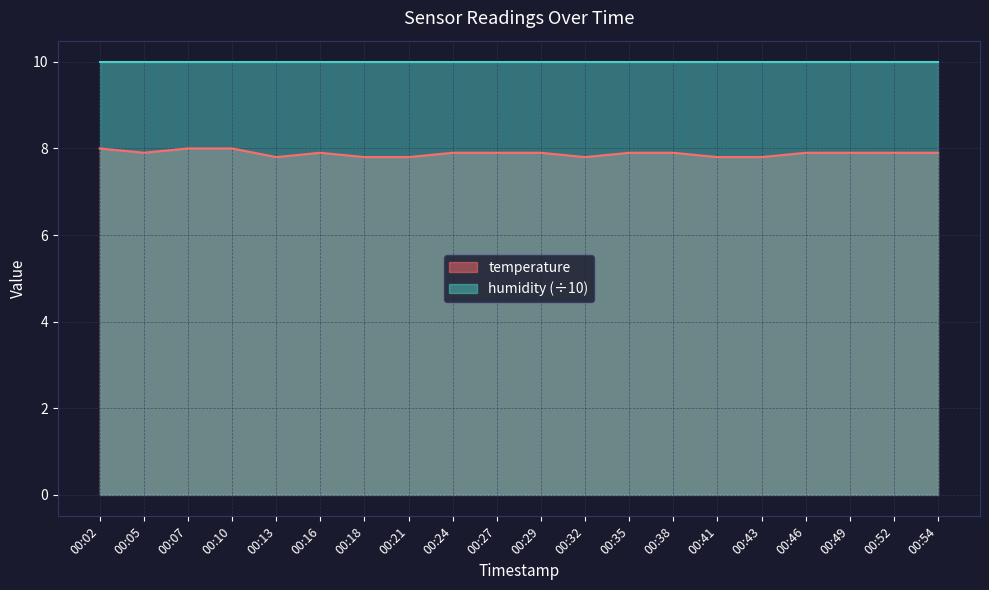

Rank the categories by value from lowest to highest.

00:13, 00:18, 00:21, 00:32, 00:41, 00:43, 00:05, 00:16, 00:24, 00:27, 00:29, 00:35, 00:38, 00:46, 00:49, 00:52, 00:54, 00:02, 00:07, 00:10